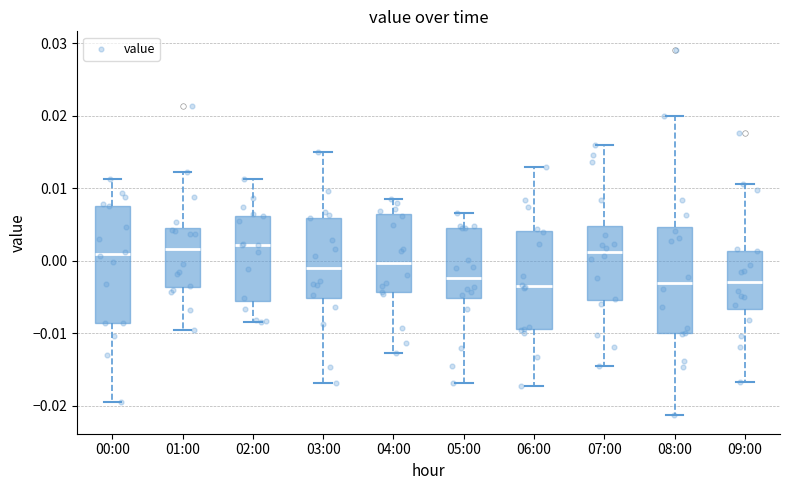

Comparing the boxes themselves (not the whiskers), which one is the tallest?

00:00